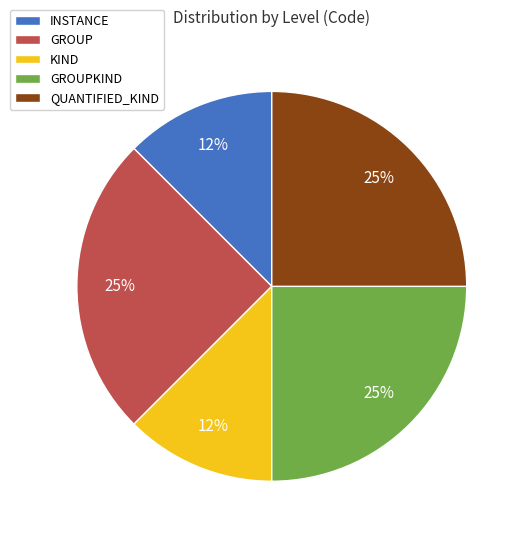

To the nearest percent, what is the average slice percentage?

20%